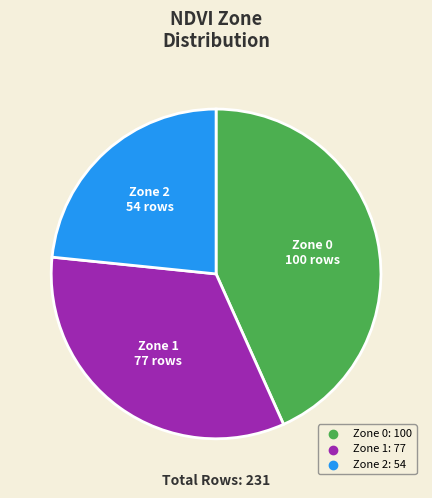

Does any single category account for the majority?

No